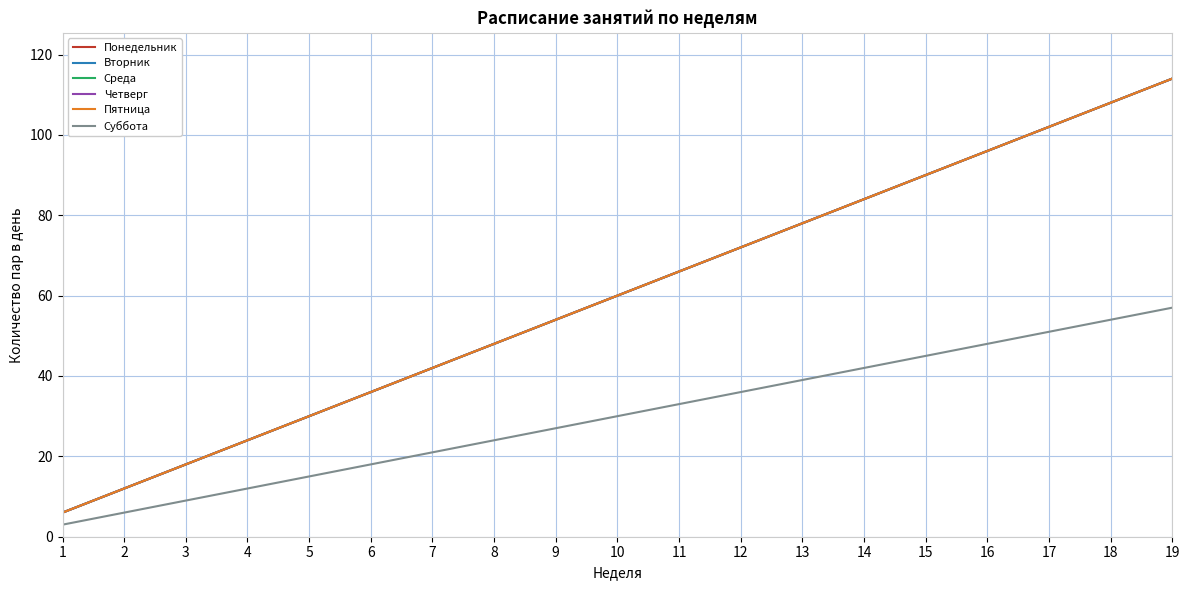

At which label is Четверг closest to 60?

10